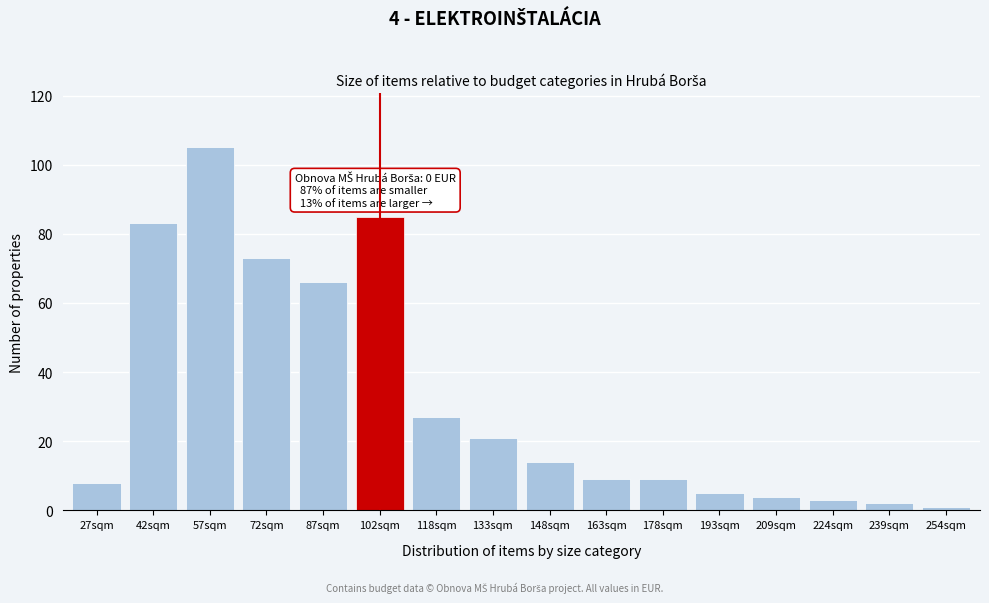

Reading left to right, what are all the values shown in this chart?

27sqm=8	42sqm=83	57sqm=105	72sqm=73	87sqm=66	102sqm=85	118sqm=27	133sqm=21	148sqm=14	163sqm=9	178sqm=9	193sqm=5	209sqm=4	224sqm=3	239sqm=2	254sqm=1